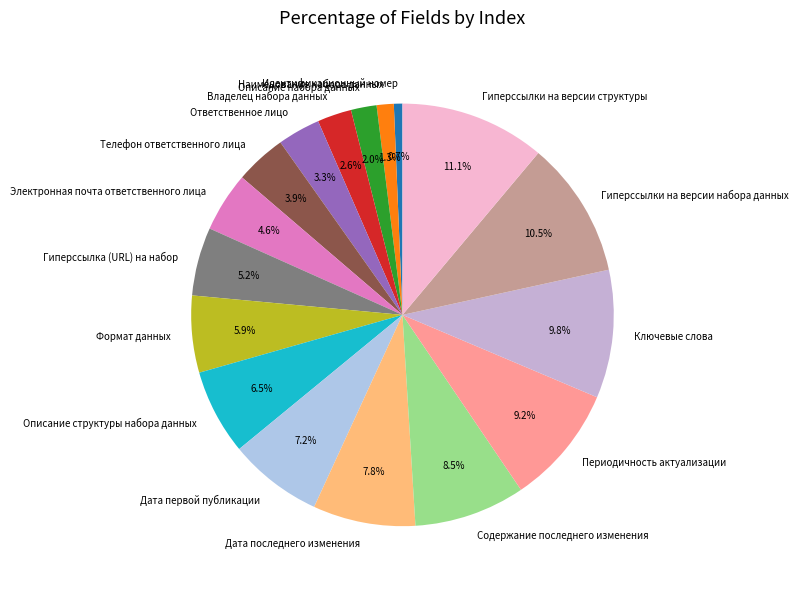

Rank the categories by value from lowest to highest.

Идентификационный номер, Наименование набора данных, Описание набора данных, Владелец набора данных, Ответственное лицо, Телефон ответственного лица, Электронная почта ответственного лица, Гиперссылка (URL) на набор, Формат данных, Описание структуры набора данных, Дата первой публикации, Дата последнего изменения, Содержание последнего изменения, Периодичность актуализации, Ключевые слова, Гиперссылки на версии набора данных, Гиперссылки на версии структуры